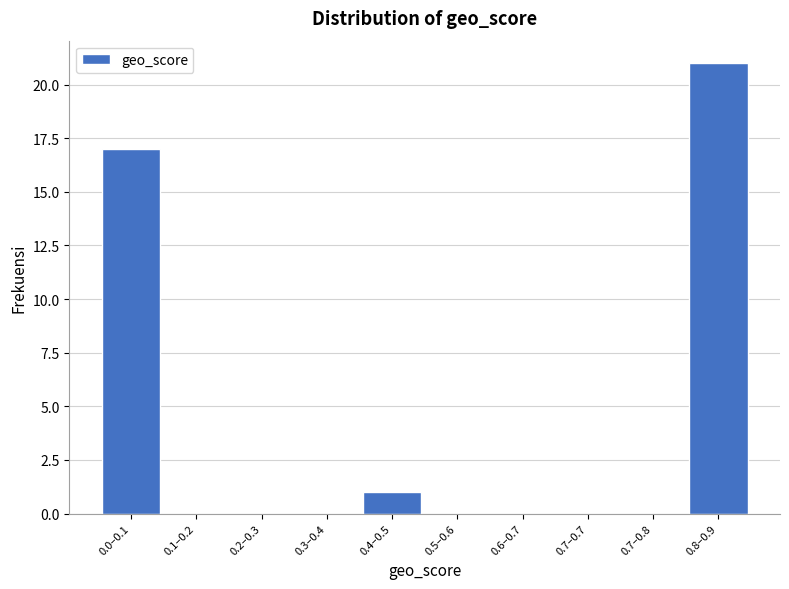

Reading left to right, what are all the values shown in this chart?

0.0–0.1=17	0.1–0.2=0	0.2–0.3=0	0.3–0.4=0	0.4–0.5=1	0.5–0.6=0	0.6–0.7=0	0.7–0.7=0	0.7–0.8=0	0.8–0.9=21